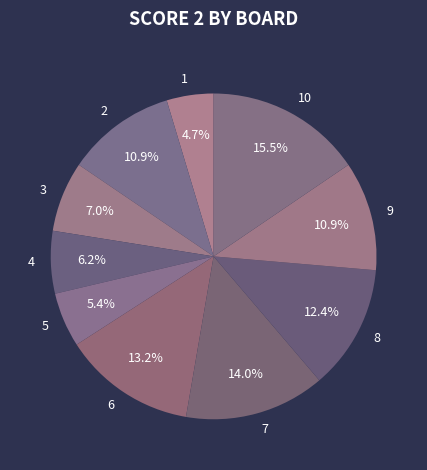

Which has a higher value, 10 or 8?

10